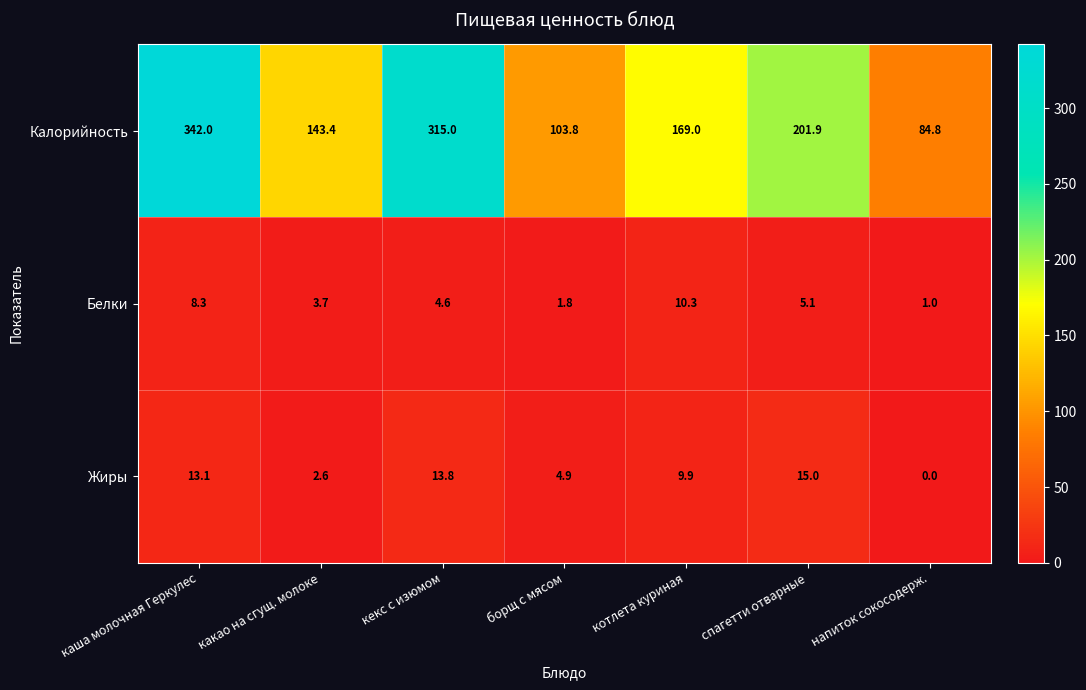

Is the value of Калорийность at борщ с мясом greater than the value of Белки at каша молочная Геркулес?

Yes